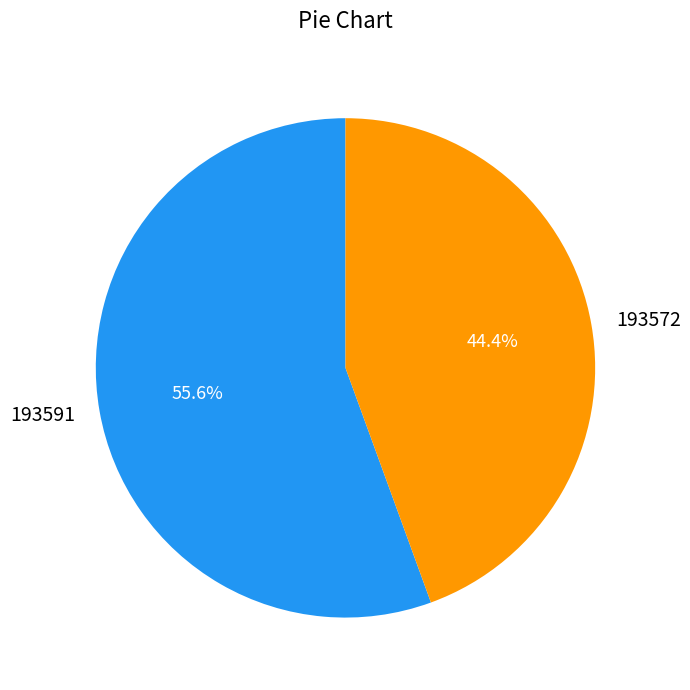

Rank the categories by value from highest to lowest.

193591, 193572